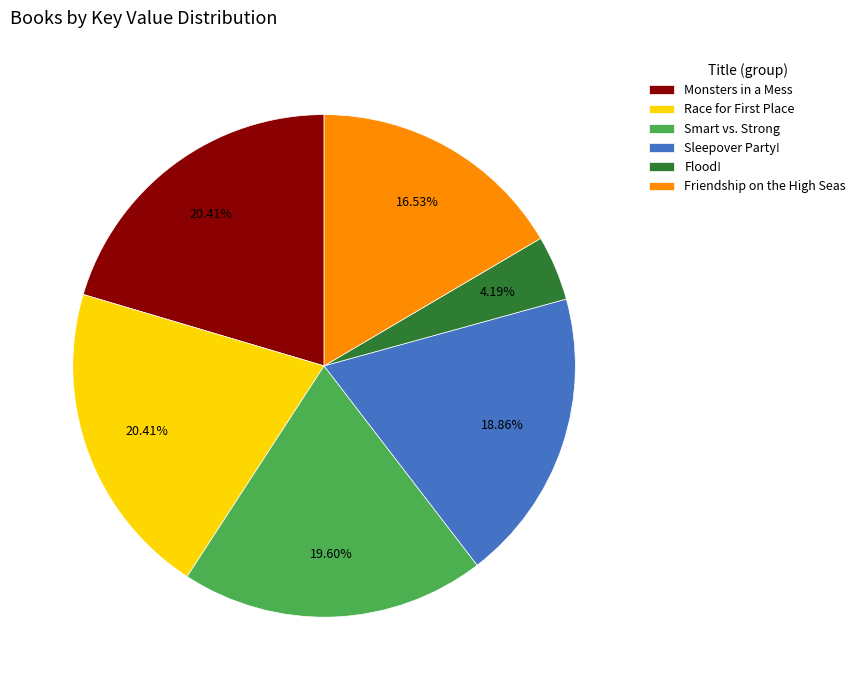

True or false: Flood! accounts for 4% of the total.

True